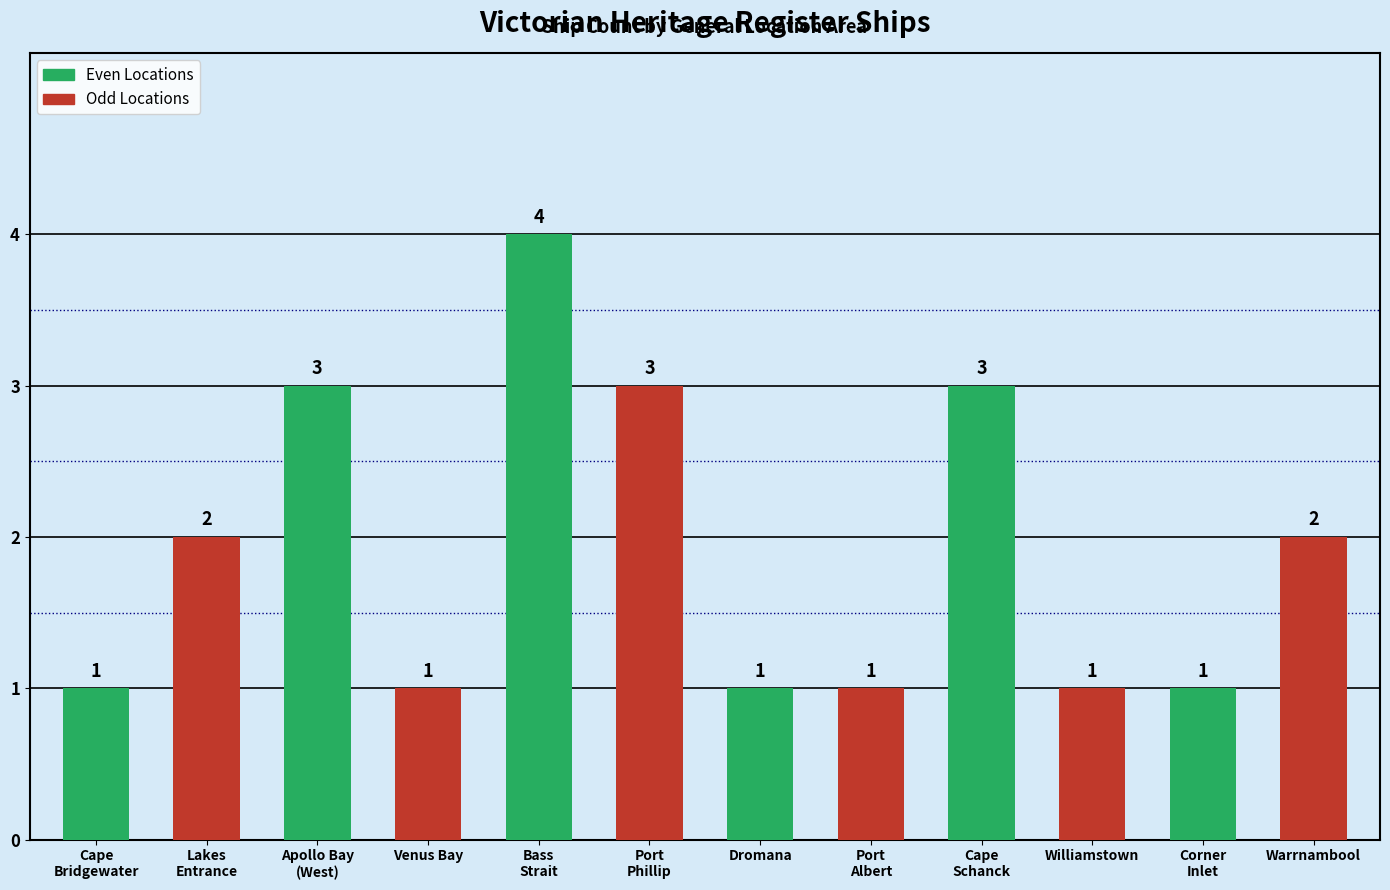

What is the total value across all series at Bass
Strait?

7